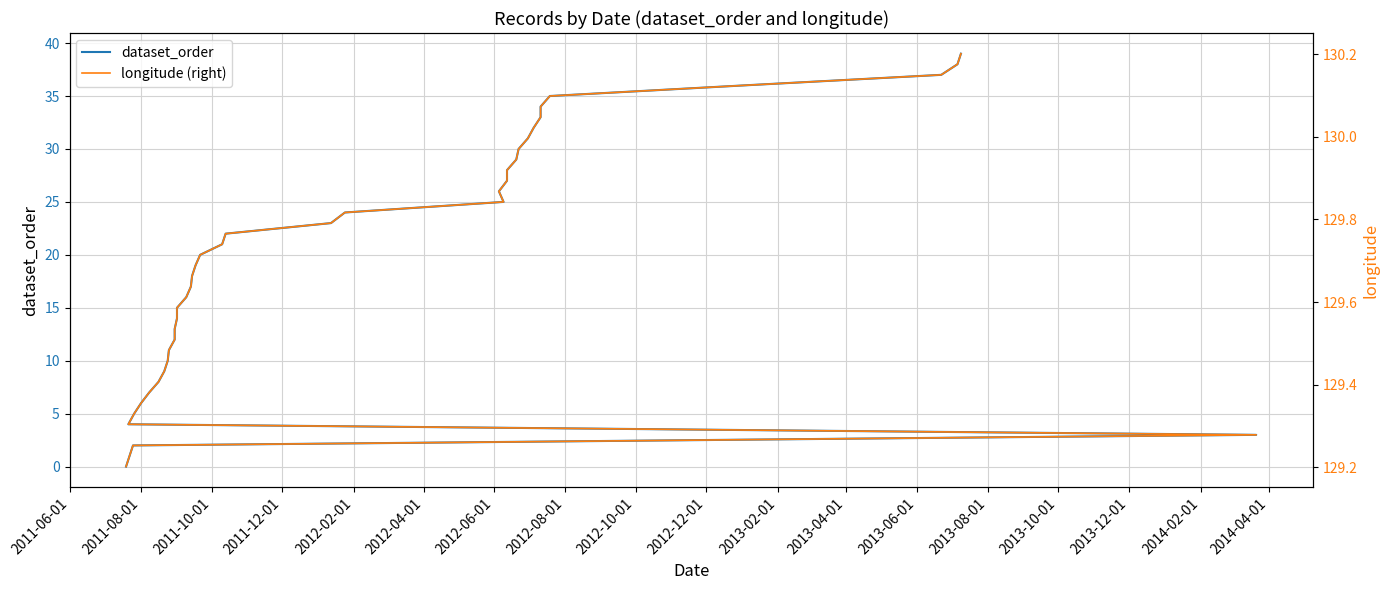

True or false: dataset_order and longitude (right) intersect in this chart.

False